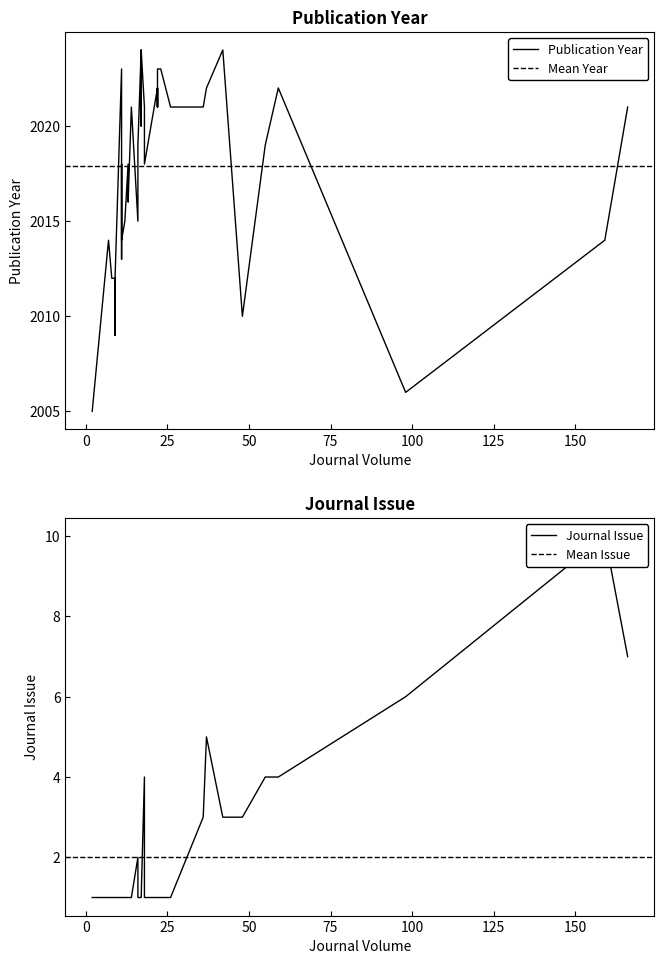

What is the sum of the Publication Year values at 20 and 13?

4038